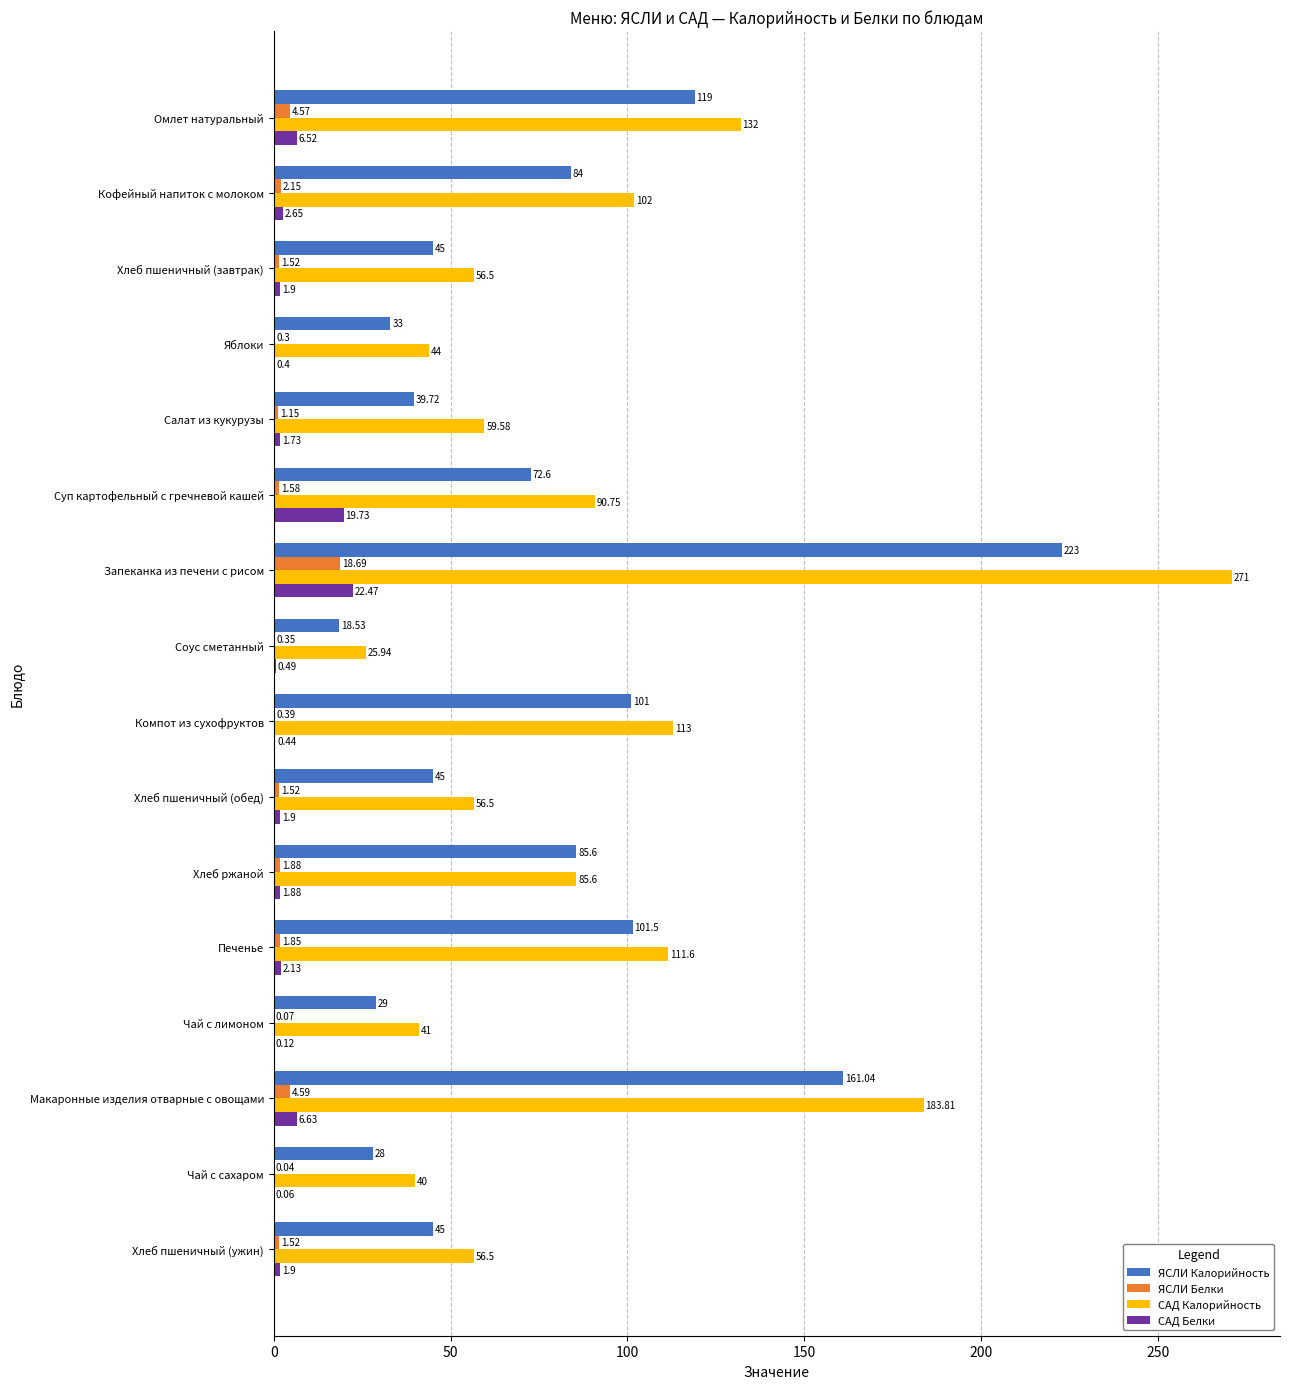

Between Кофейный напиток с молоком and Хлеб пшеничный (ужин), which series saw the biggest shift?

САД Калорийность